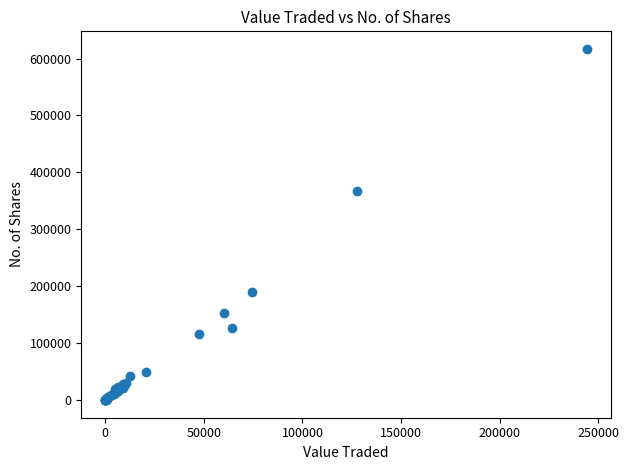

What Y value in the scatter plot is closest to 308517?

368120